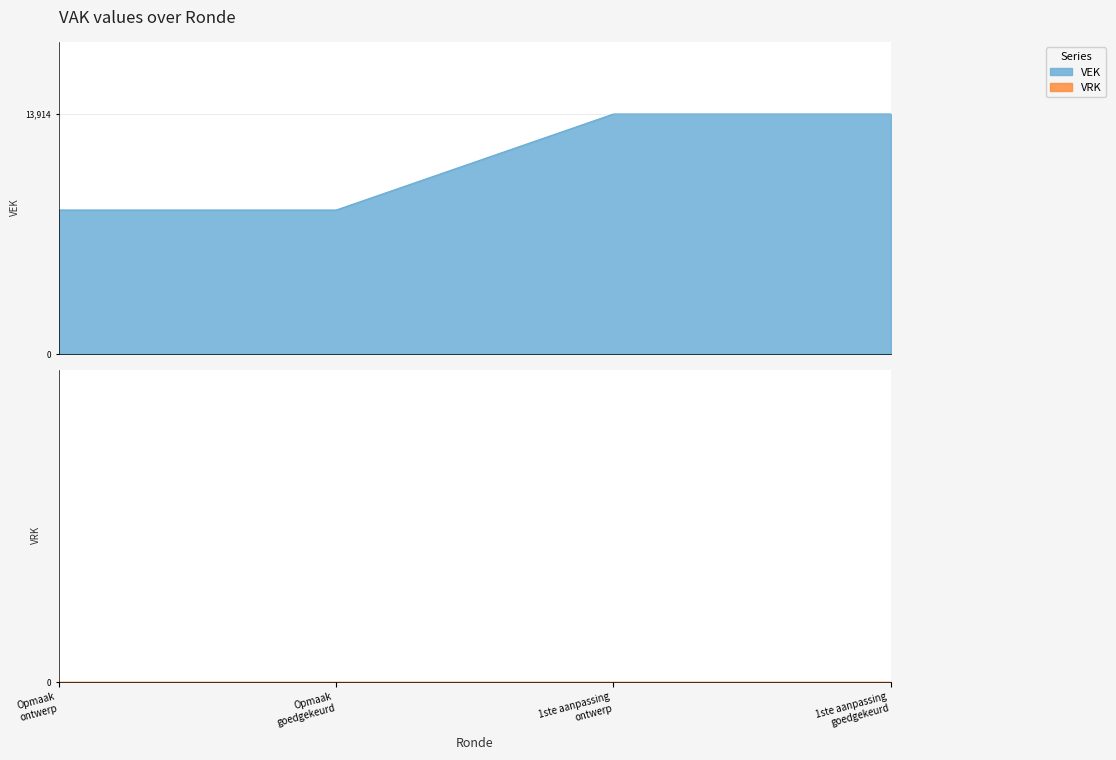

Rank the categories by value from highest to lowest.

1ste aanpassing ontwerp, 1ste aanpassing goedgekeurd, Opmaak ontwerp, Opmaak goedgekeurd